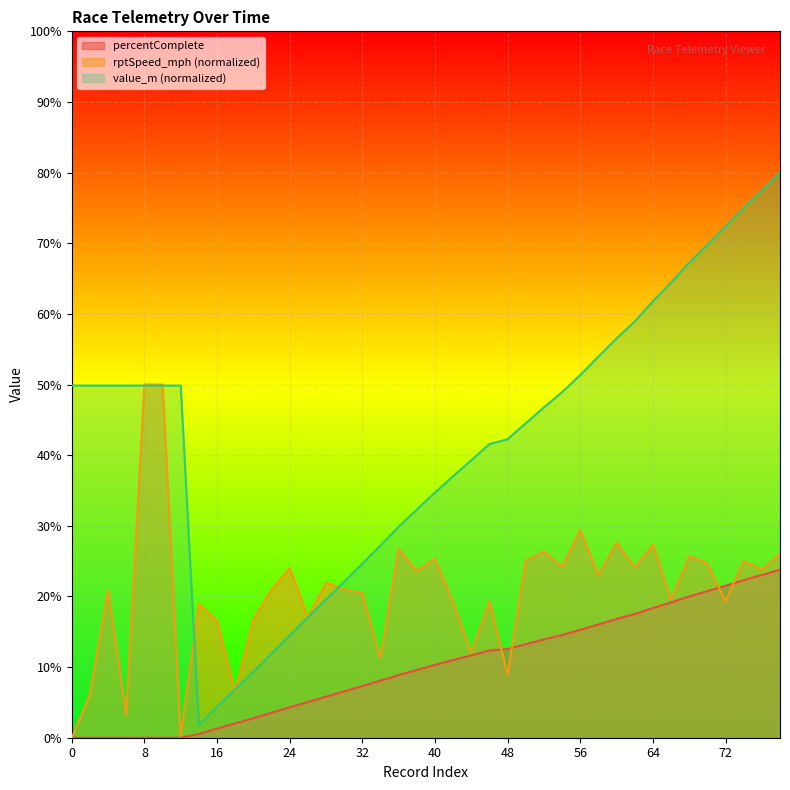

Reading left to right, list all the values displayed in this chart.

percentComplete: 0.0	0.0	0.0	0.0	0.0	0.0	0.0	0.5	1.3	2.0	2.8	3.5	4.3	5.0	5.8	6.6	7.3	8.1	8.9	9.6	10.3	11.0	11.7	12.3	12.6	13.2	13.9	14.5	15.3	16.0	16.8	17.5	18.4	19.2	20.0	20.8	21.5	22.3	23.0	23.8
value_m: 49.9	49.9	49.9	49.9	49.9	49.9	49.9	1.8	4.4	6.9	9.3	11.9	14.5	17.0	19.6	22.1	24.6	27.2	29.9	32.3	34.7	37.0	39.3	41.6	42.3	44.5	46.8	48.9	51.3	54.0	56.5	58.9	61.8	64.4	67.2	69.8	72.3	75.0	77.4	80.0